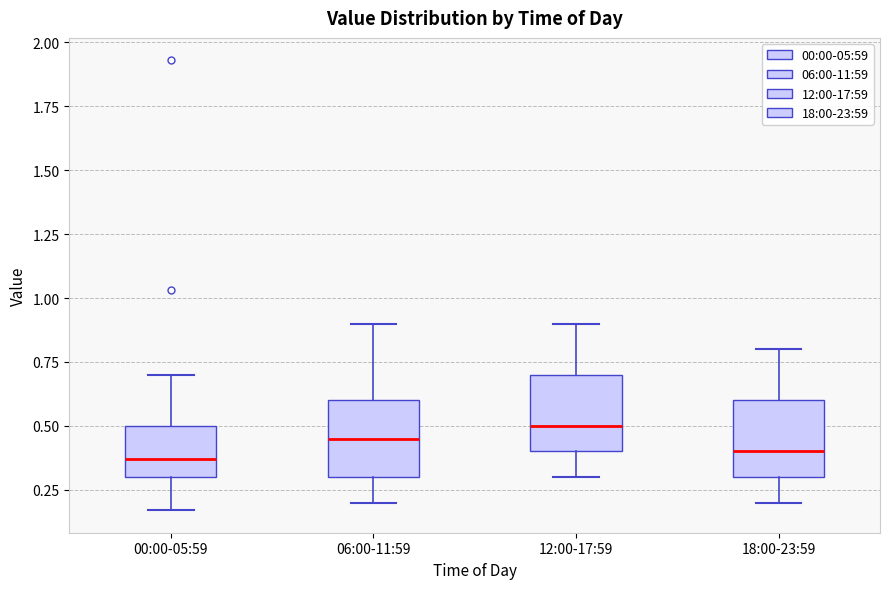

Where does the median line of the box for 00:00-05:59 sit on the y-axis? The values are not printed on the chart, so give them approximately, as read against the axis.

0.35